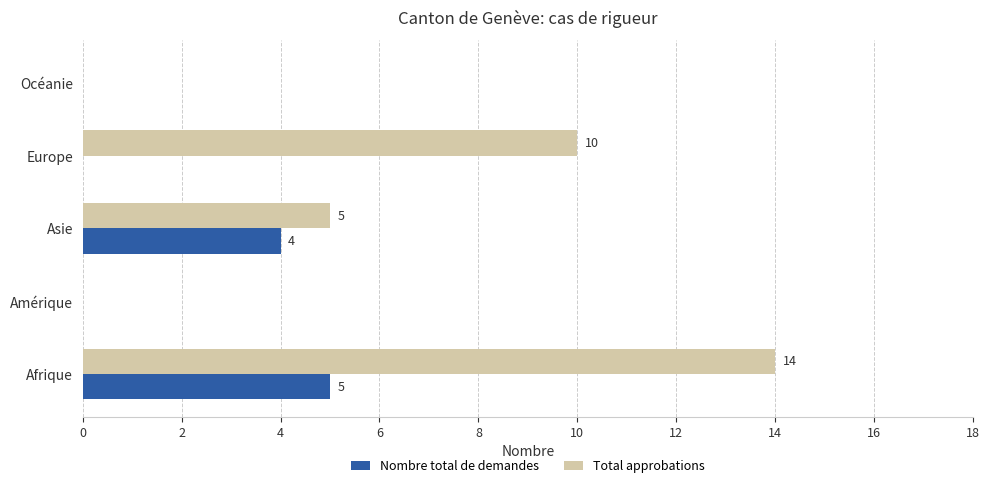

Is it true that Nombre total de demandes equals -2 at Europe?

False